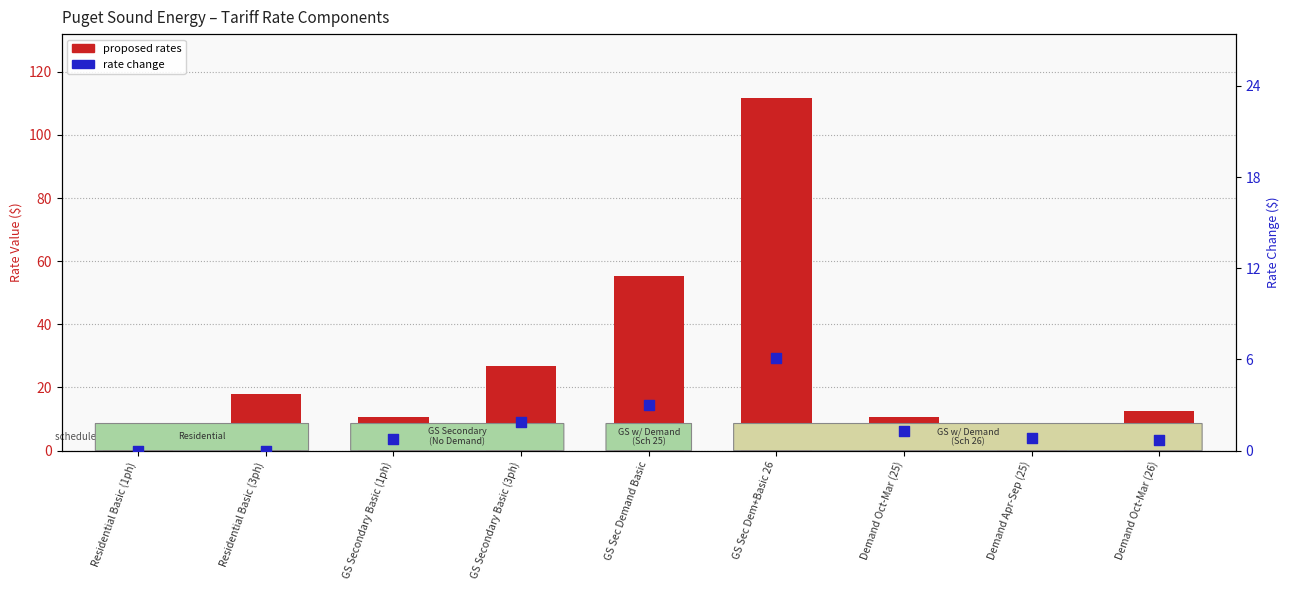

What are all the series names shown in the legend?

proposed rates, rate change